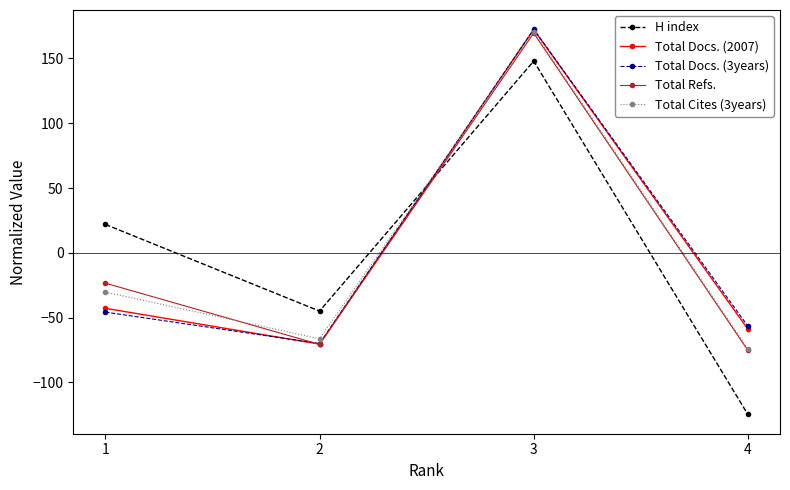

What is the approximate value of Total Docs. (2007) at 1?

-42.9